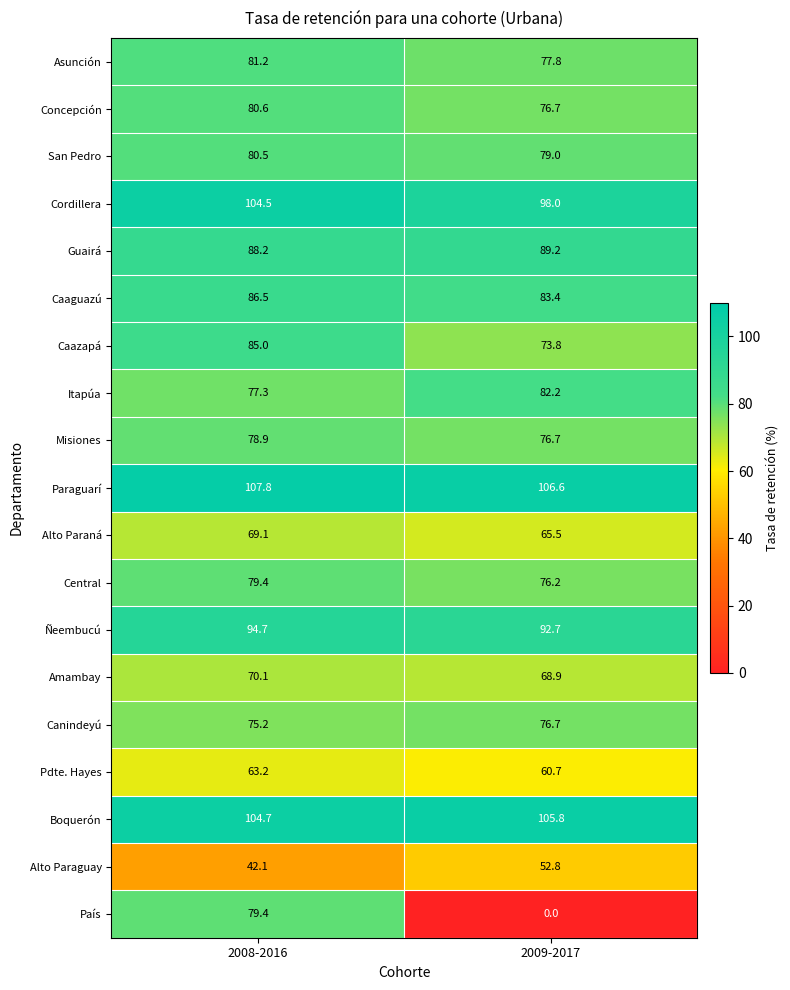

Rank the categories by Pdte. Hayes value from highest to lowest.

2008-2016, 2009-2017